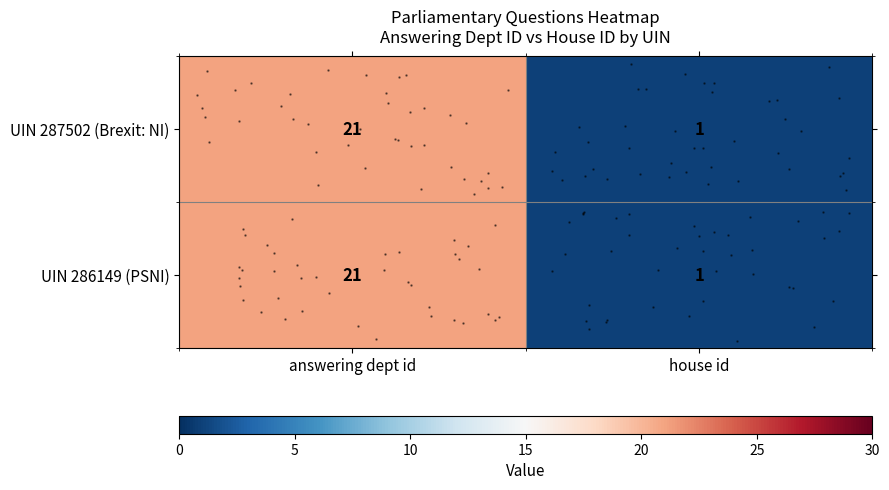

What is the minimum value for row_0?

1